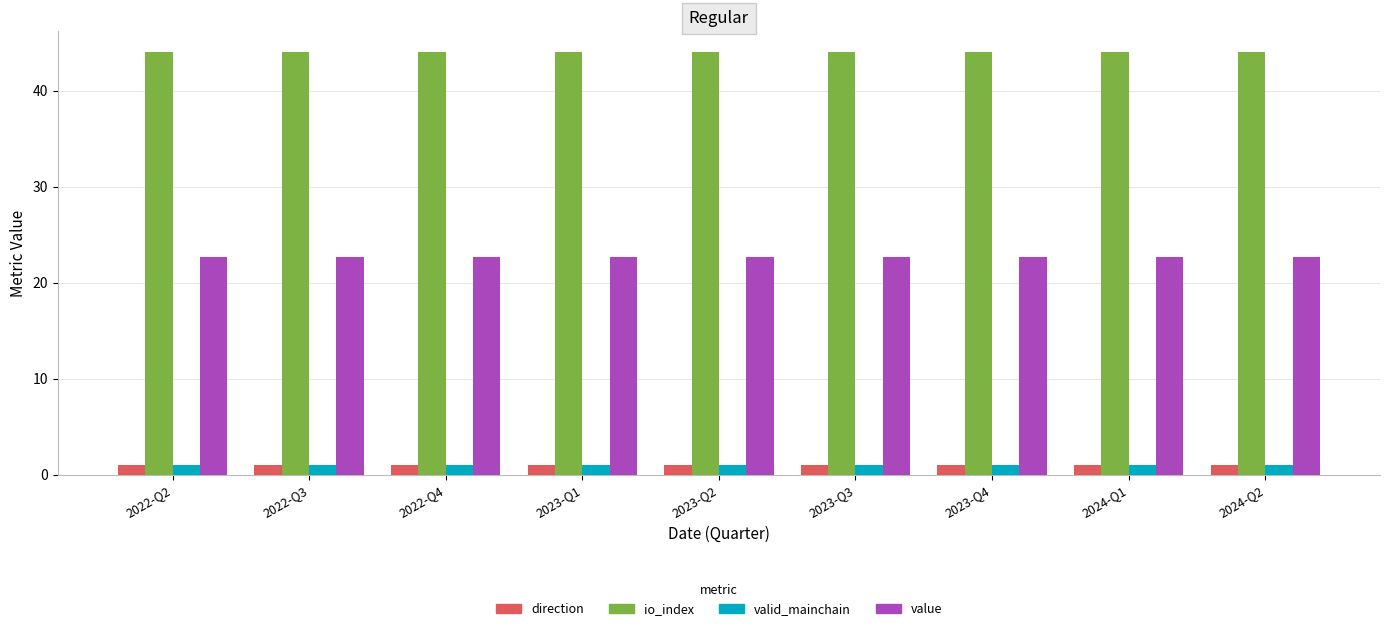

What is the spread (max minus min) of values at 2022-Q2?

43.0